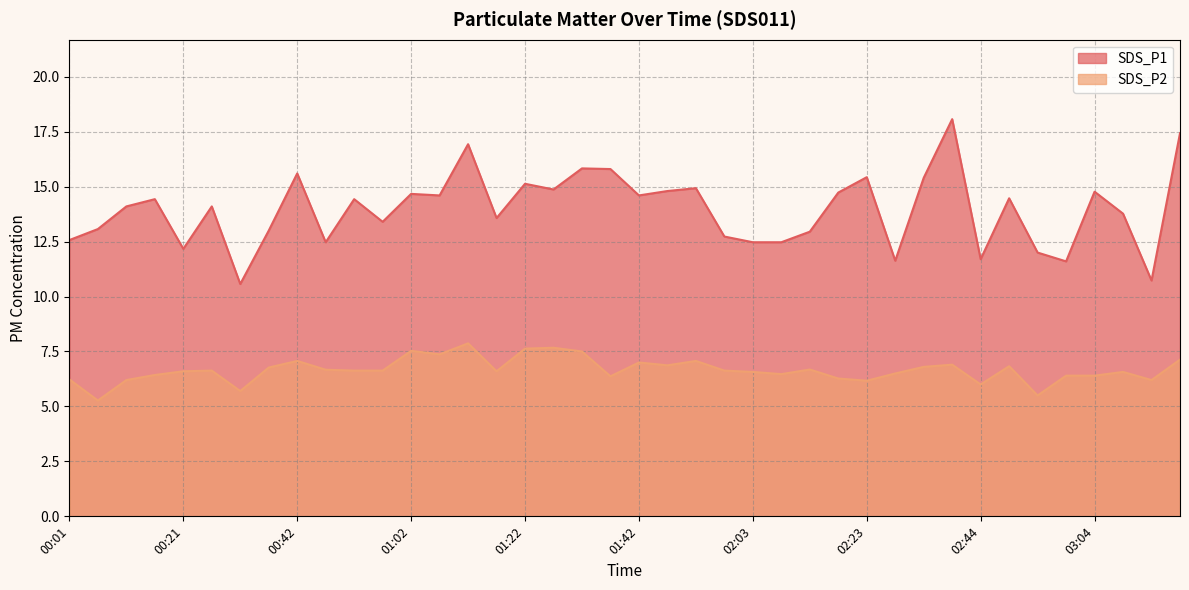

What is the difference between the second highest and minimum values in the SDS_P1 series?

6.9